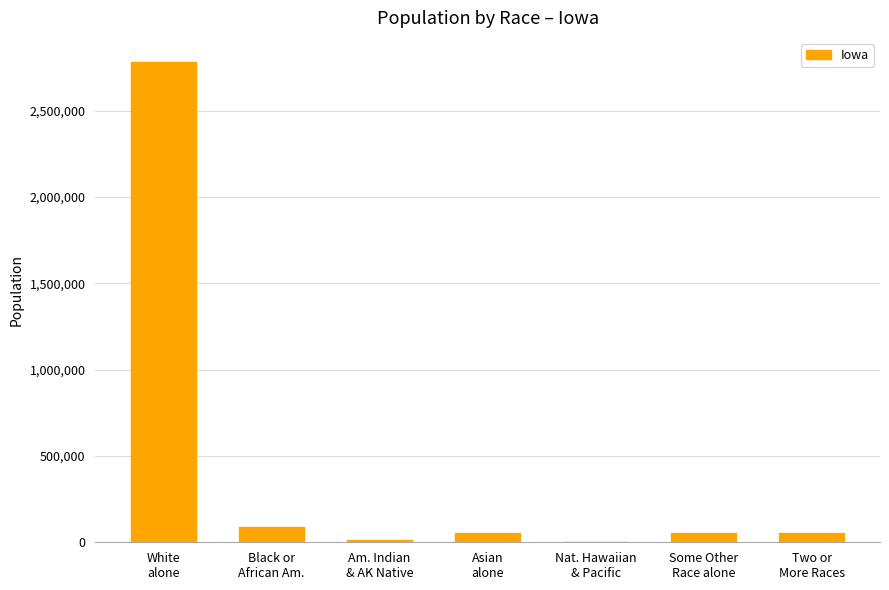

Count the number of data series in this chart.

1